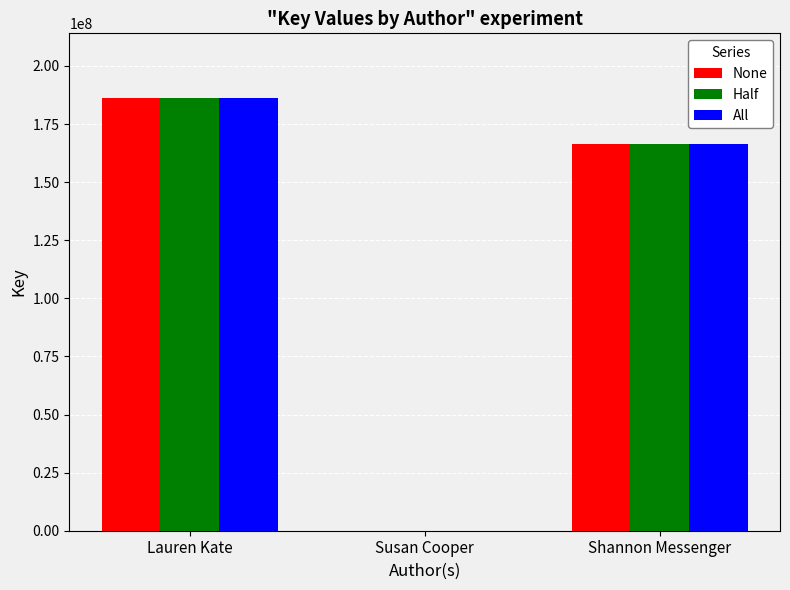

Count the number of categories in the chart.

3